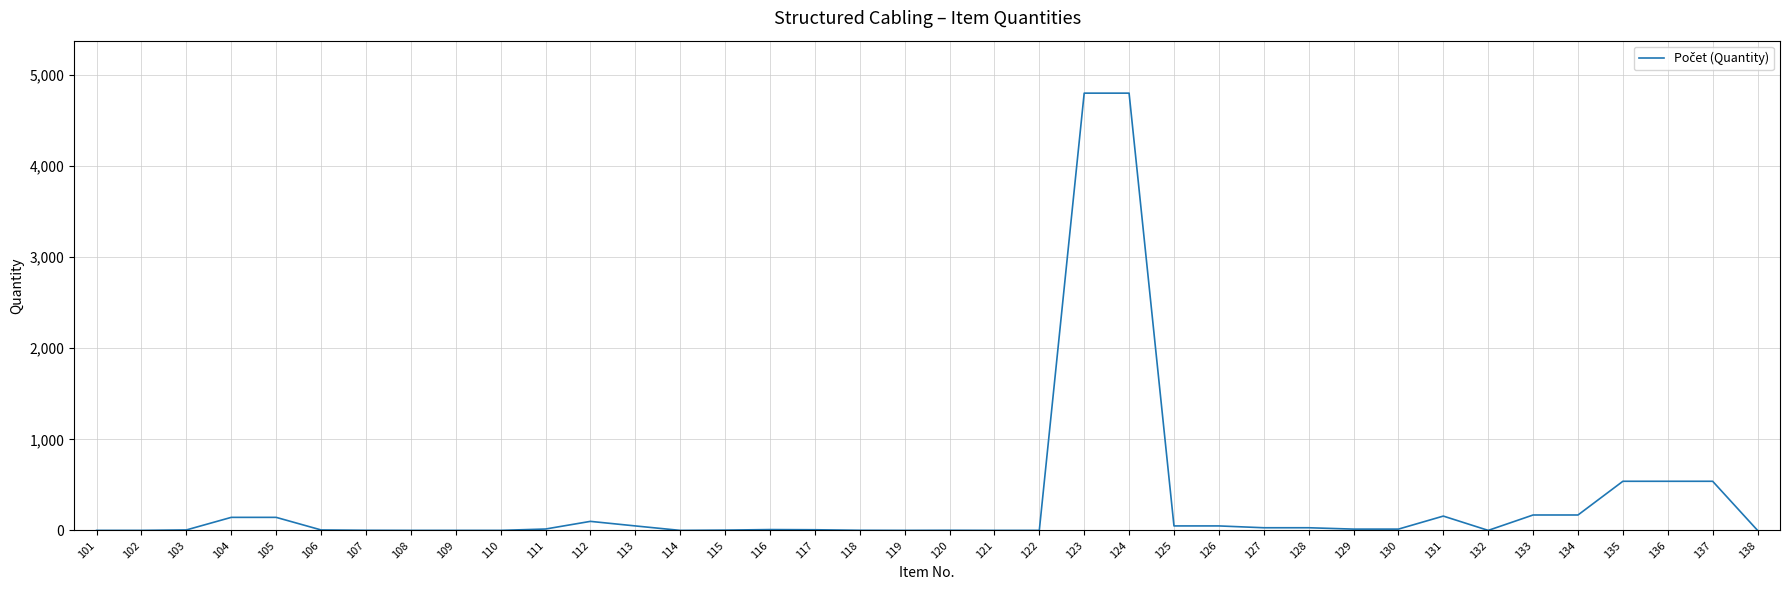

What is the sum of the values at 125 and 124?

4850